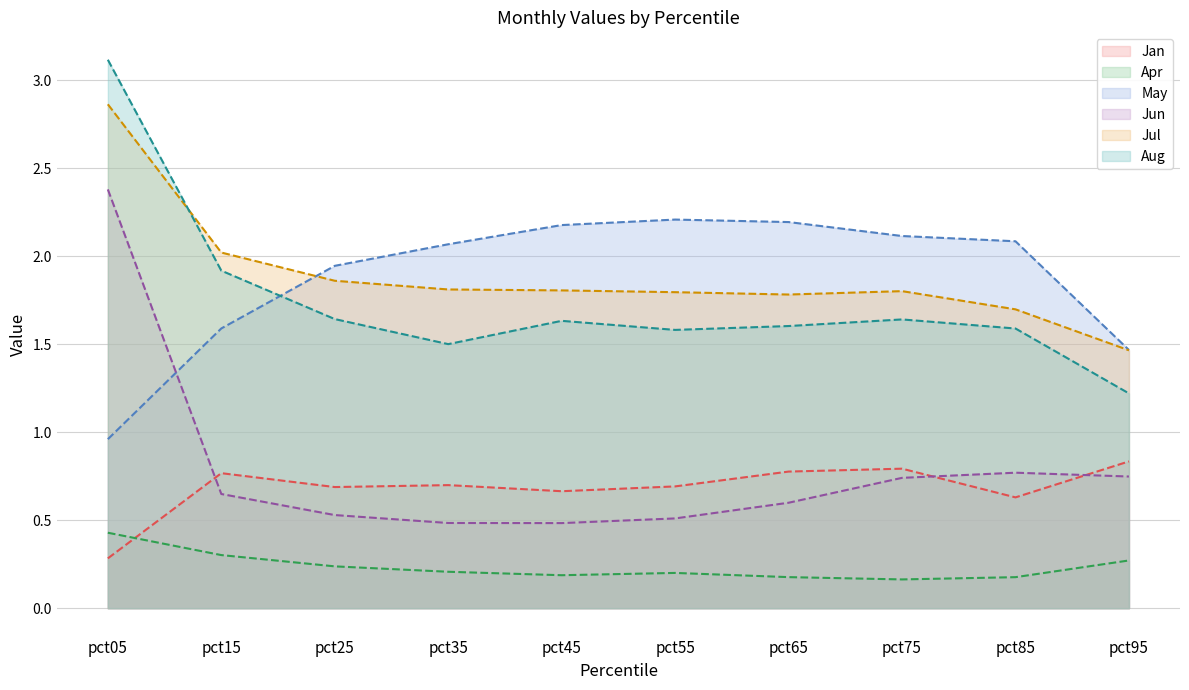

Where is the first local minimum for Apr?

pct45